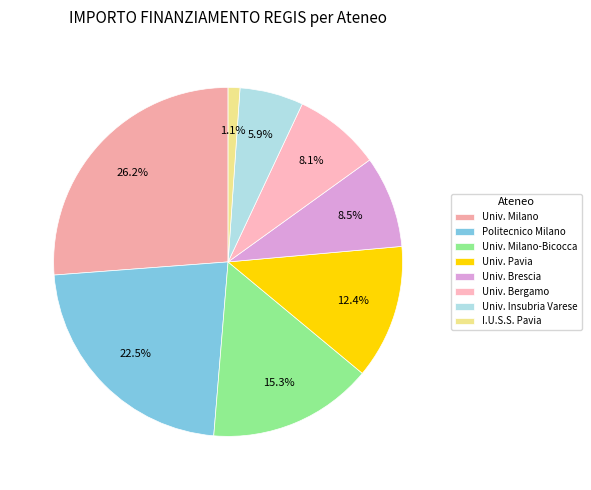

To the nearest percent, what is the difference between the largest and smallest slice percentages?

25%